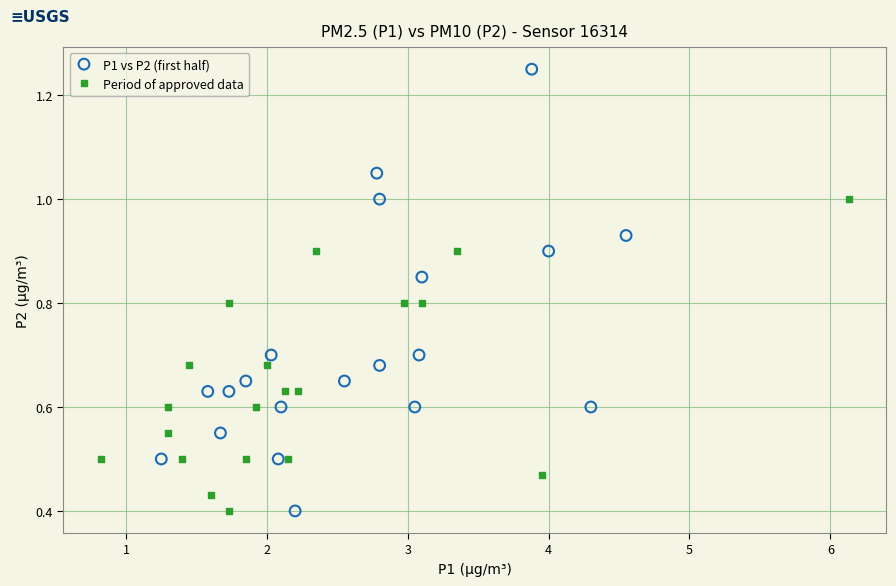

Which series contains the highest Y value?

P1 vs P2 (first half)